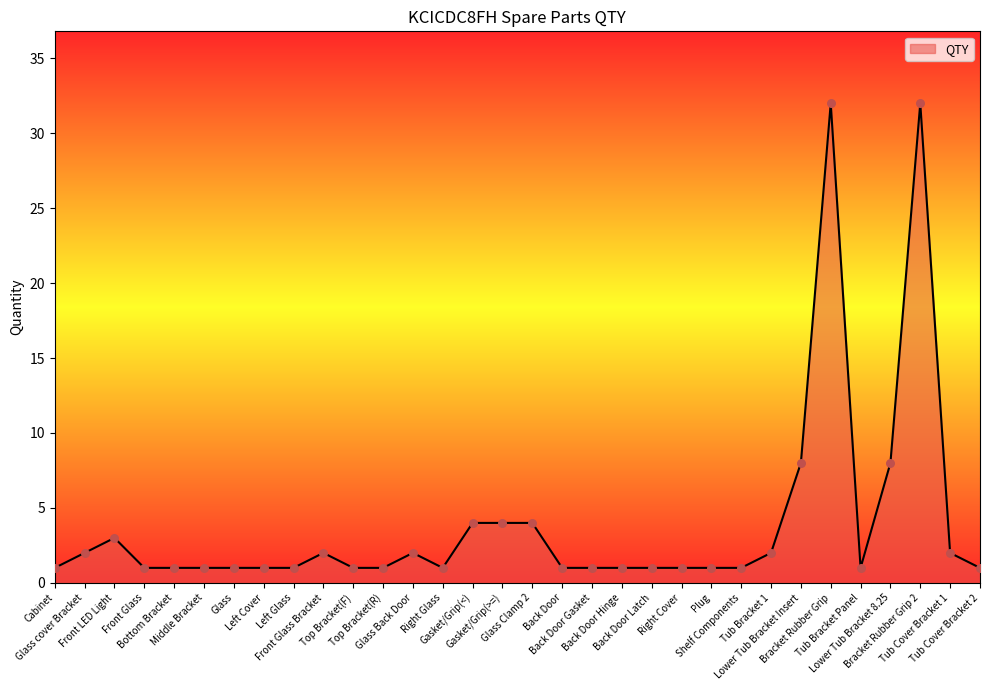

What is the ratio of the value at Front LED Light to the value at Top Bracket(R)?

3.0